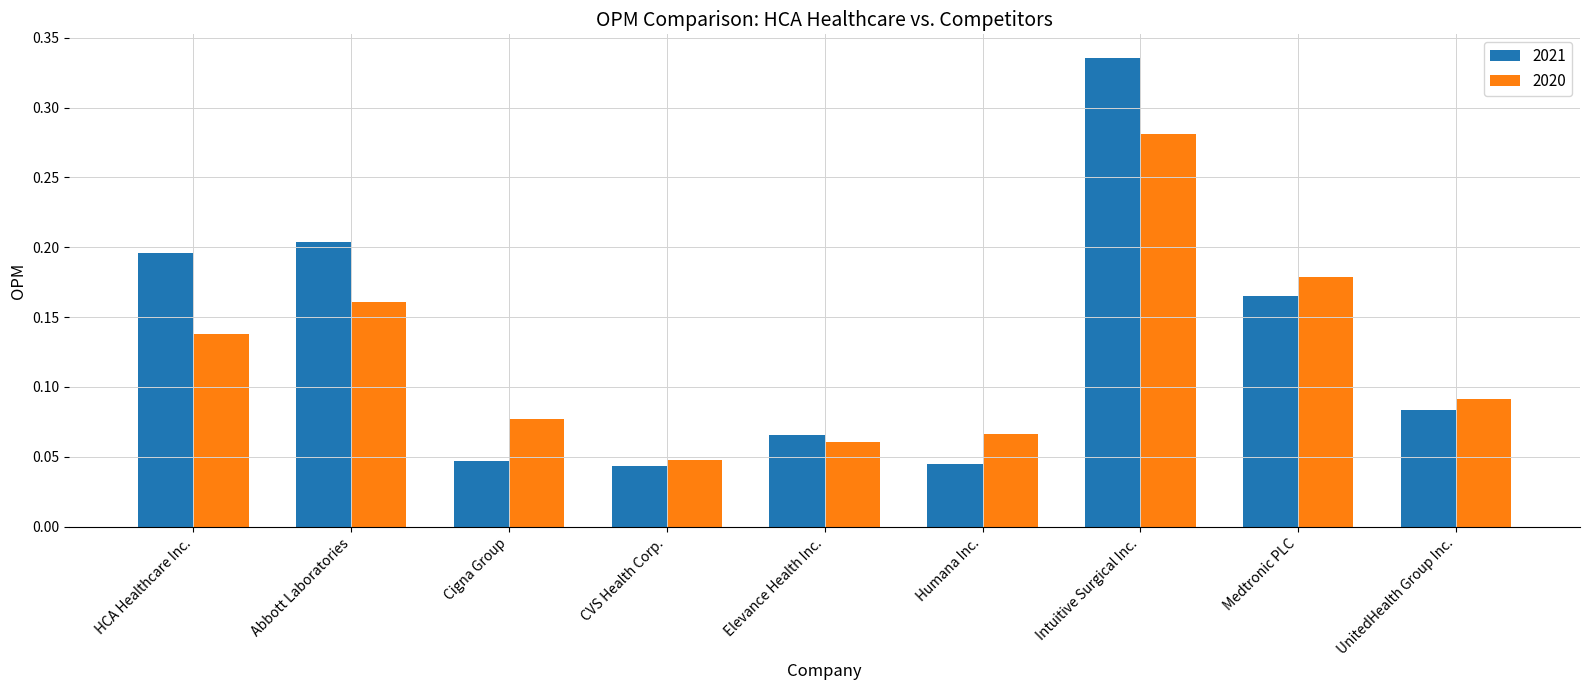

Count the 2021 values in the range 0 to 1.

9